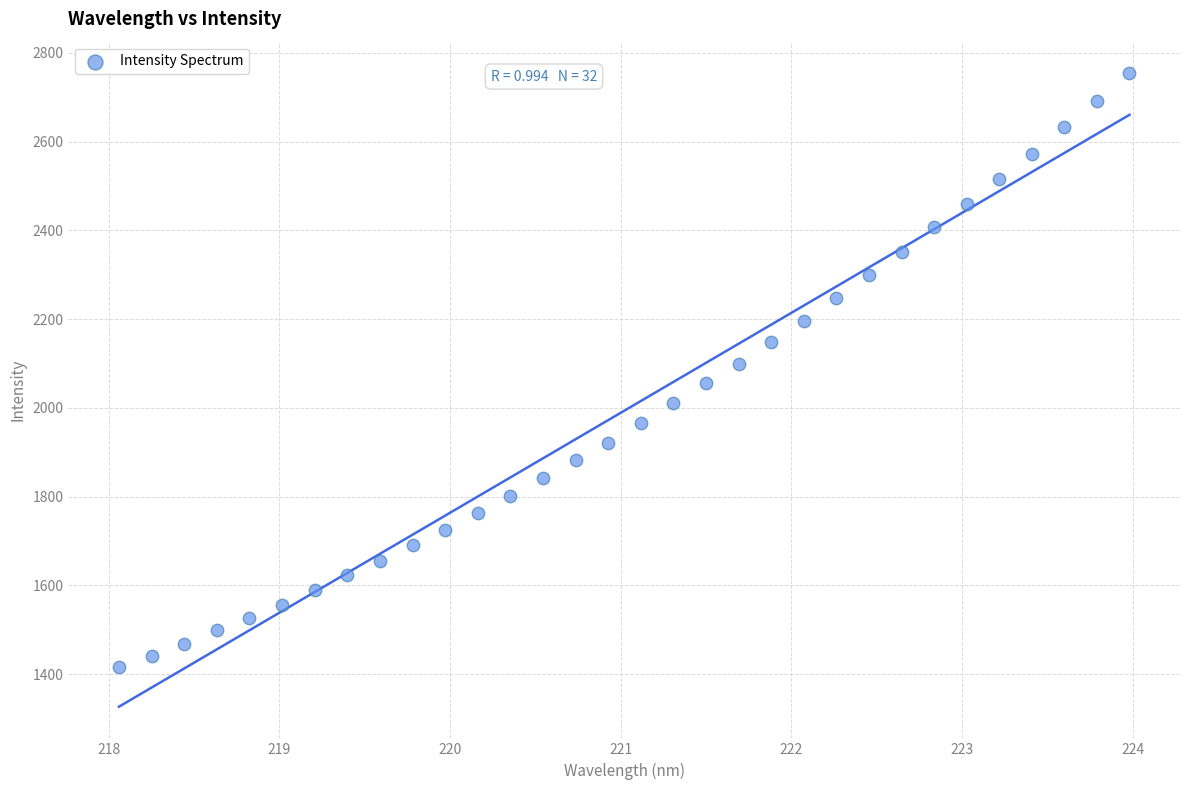

What is the range of X values (max minus min)?

5.9